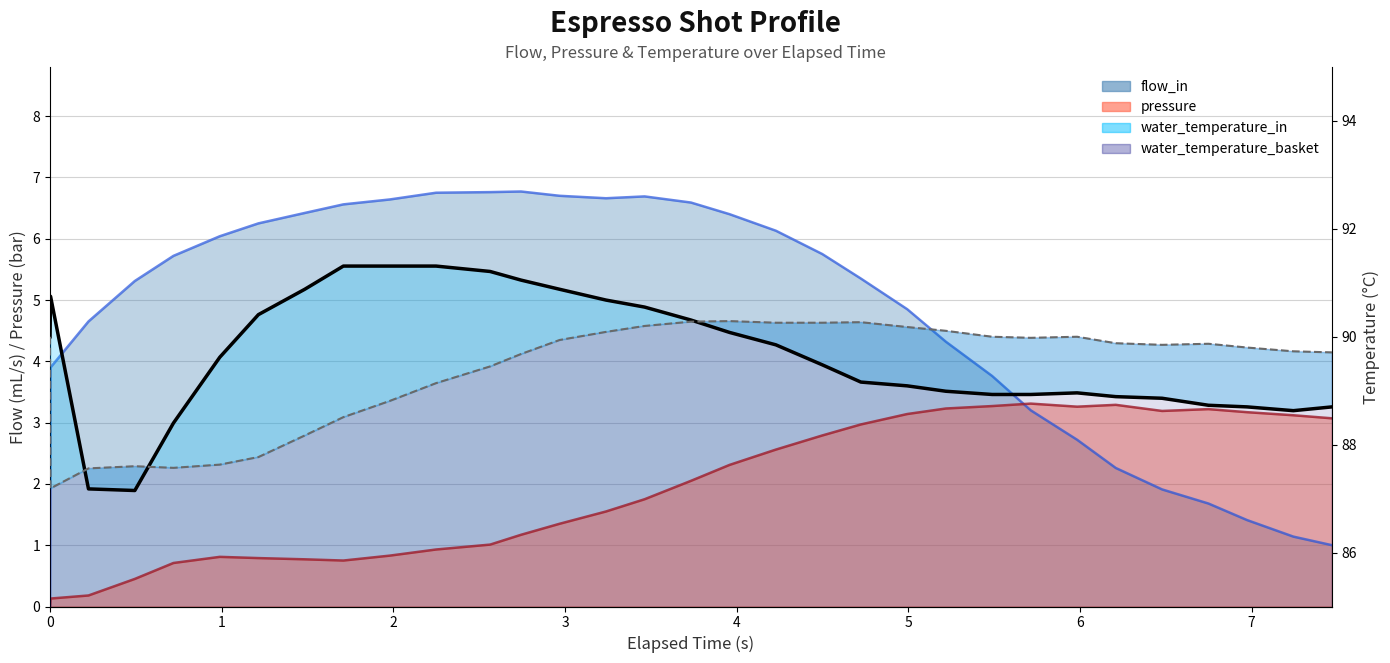

True or false: flow_in and pressure intersect in this chart.

True